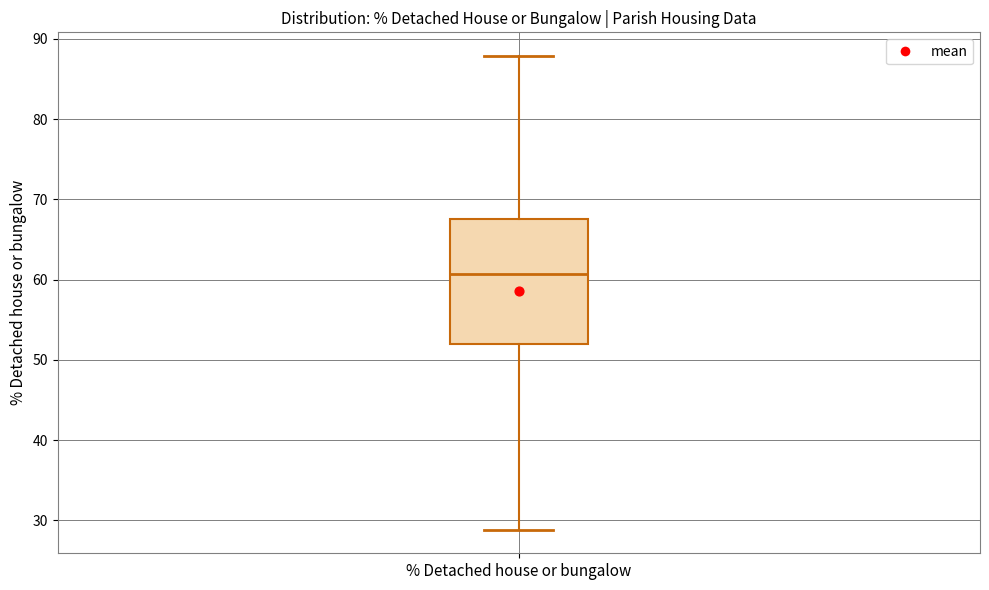

Transcribe this box plot: give where the median line is, the range the box spans, and where the two whiskers end, as read against the y-axis. The values are not printed on the chart, so give them approximately, as read against the axis.

median 61, box 52 to 67, whiskers 29 to 88